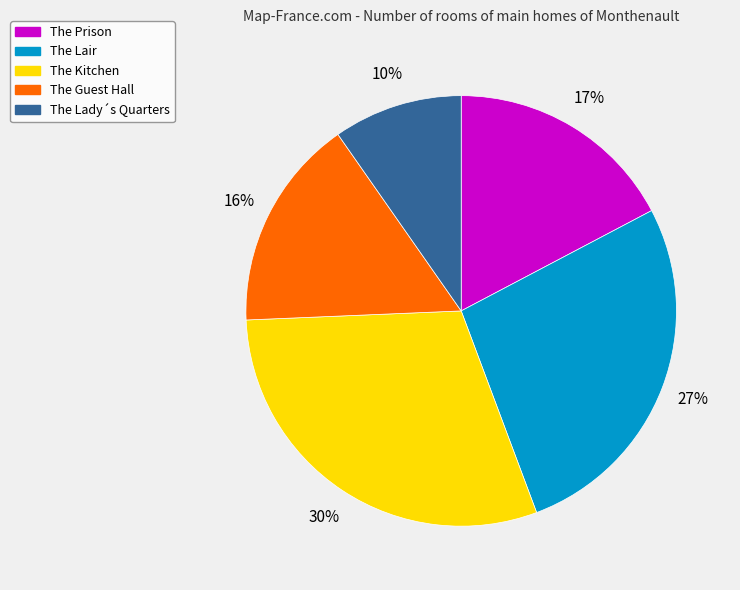

To the nearest percent, what is the difference between the largest and smallest slice percentages?

20%